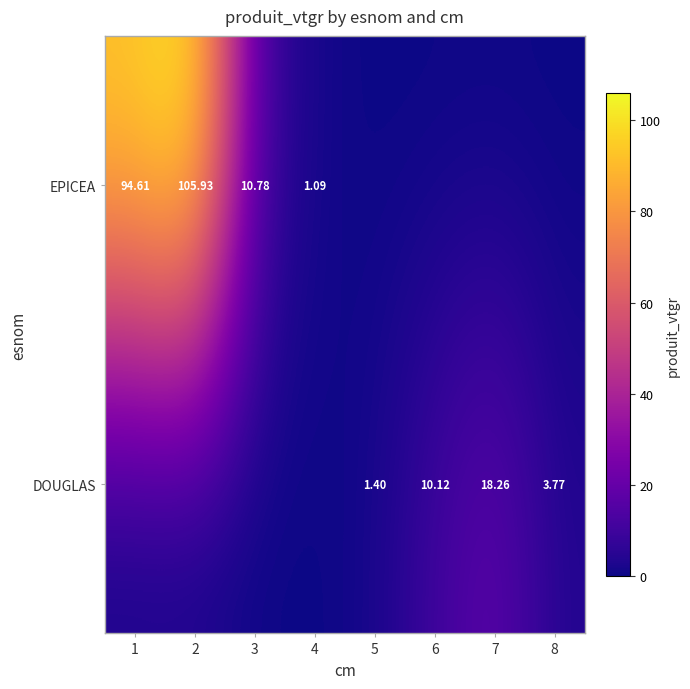

Rank the series by their maximum value, from highest to lowest.

EPICEA, DOUGLAS